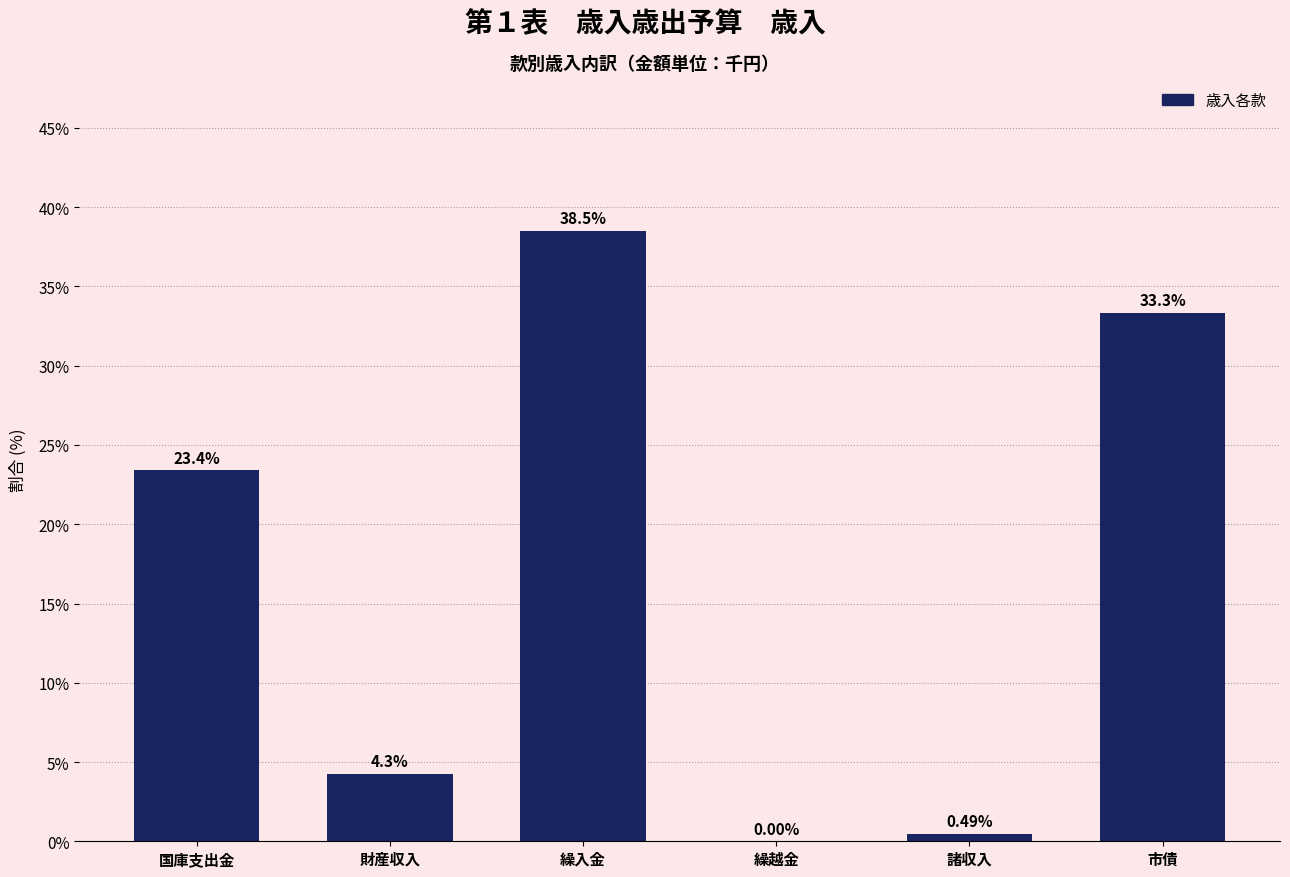

At which label is the value closest to 19?

国庫支出金